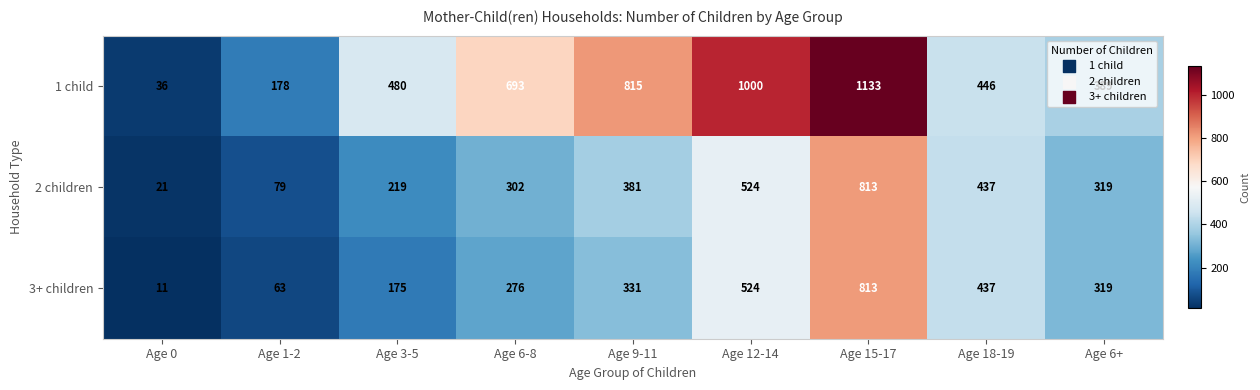

How many distinct data groups are displayed?

3